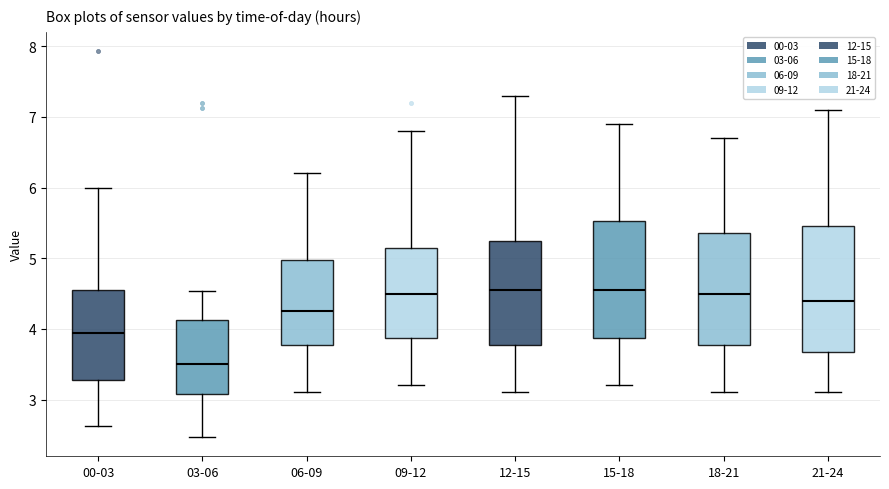

Where is the lower edge of the box for 09-12 on the y-axis? The values are not printed on the chart, so give them approximately, as read against the axis.

3.9